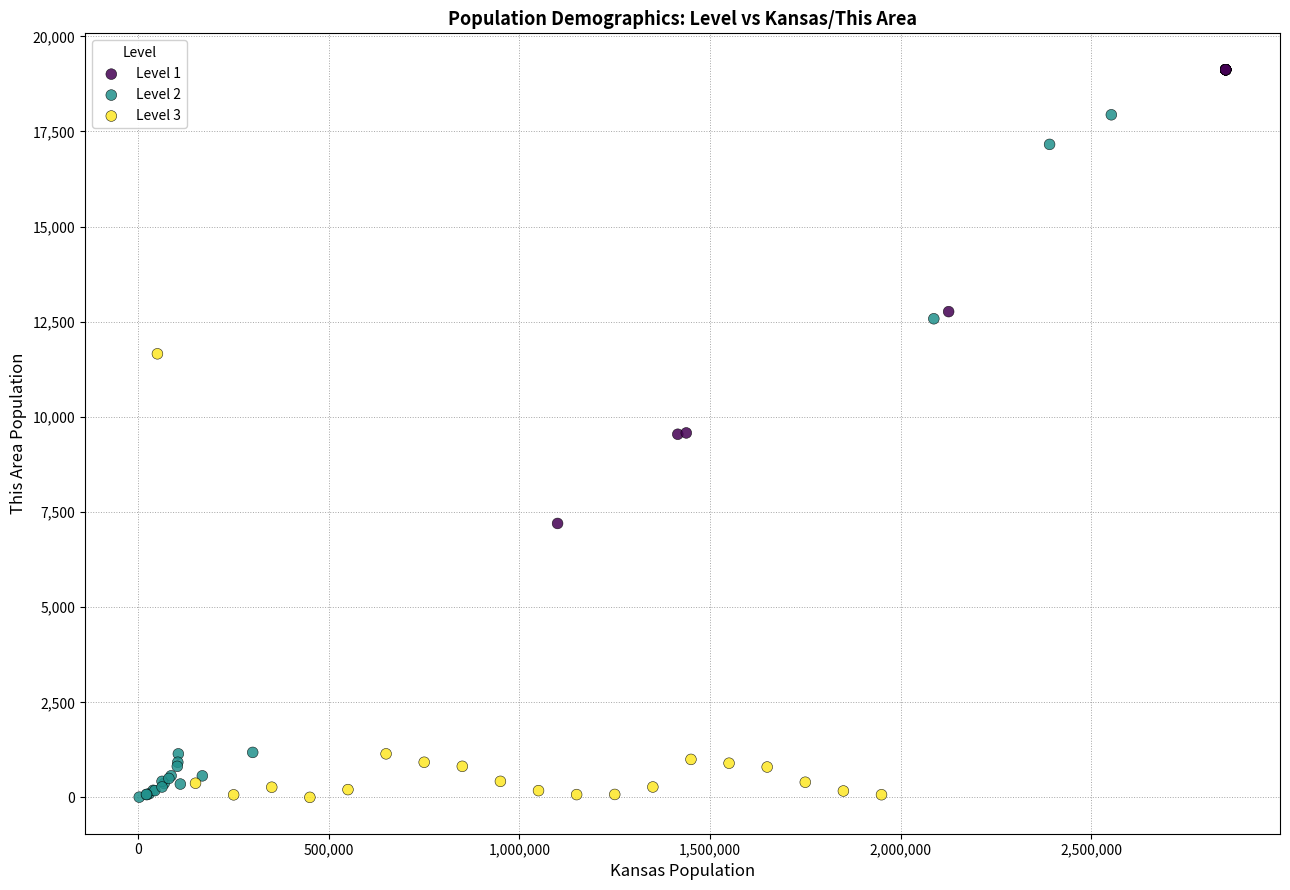

Which series contains the highest Y value?

Level 1